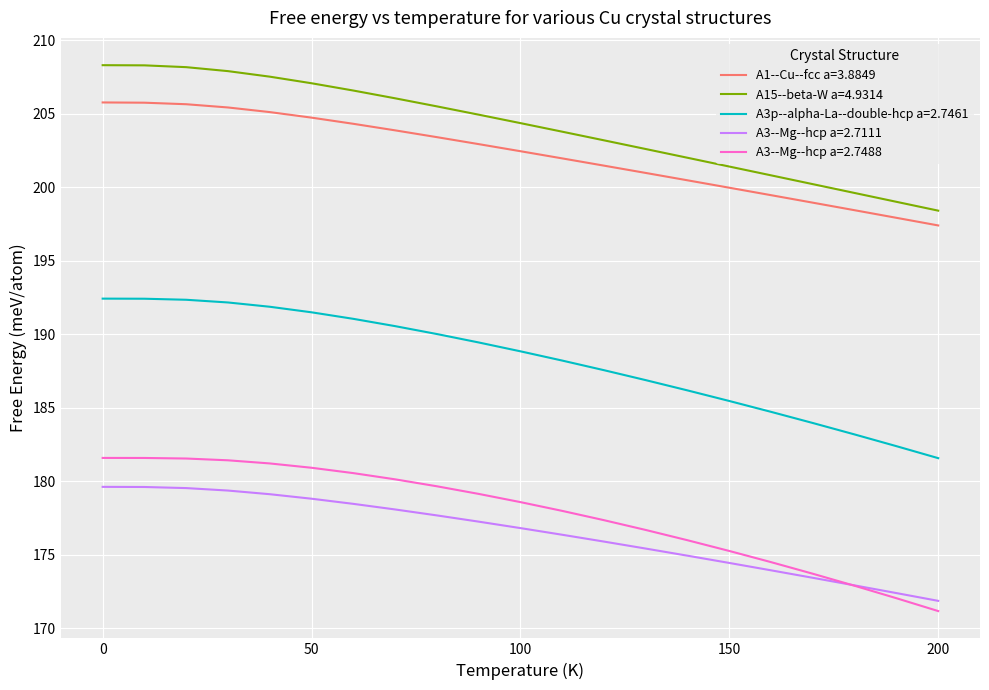

Which series has the widest spread of values?

A3p--alpha-La--double-hcp a=2.7461